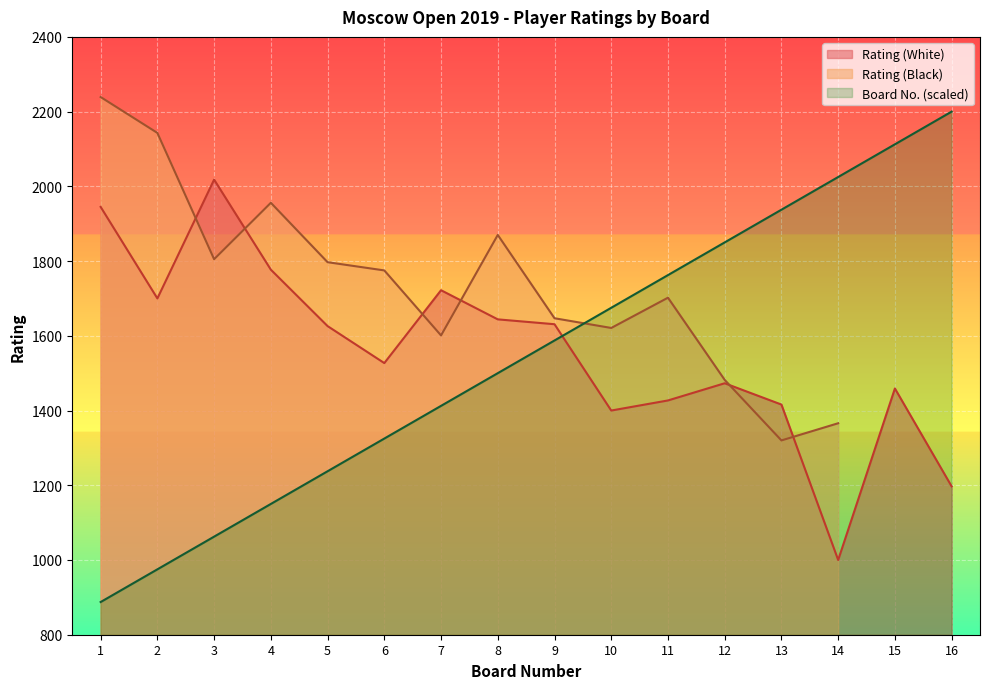

How many times do Board No. and Rating (White) cross each other?

1